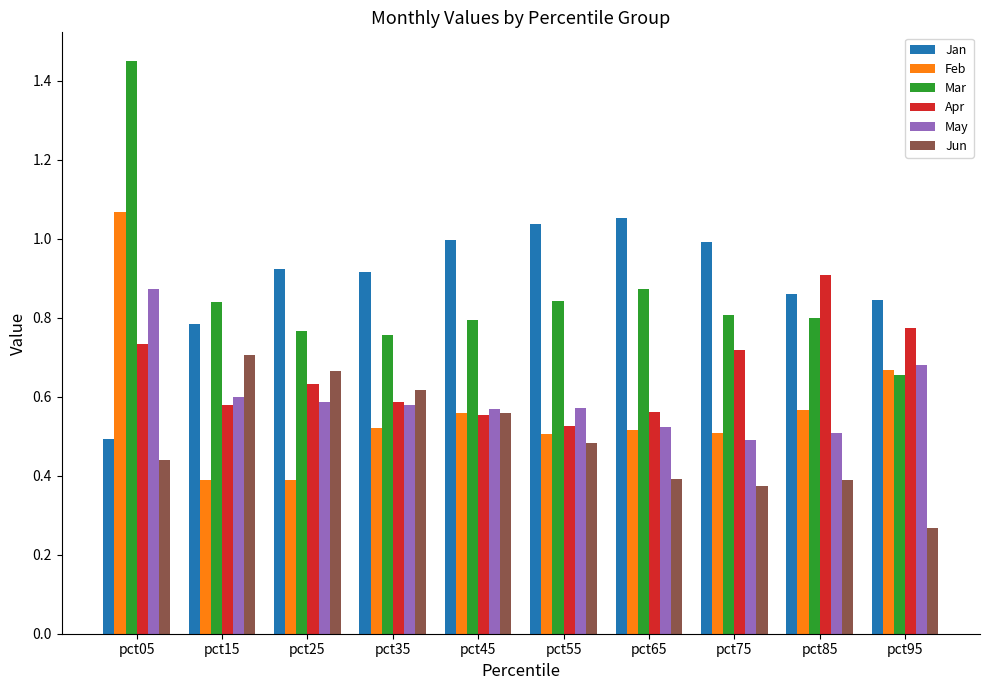

At which label is Jan closest to 0?

pct05